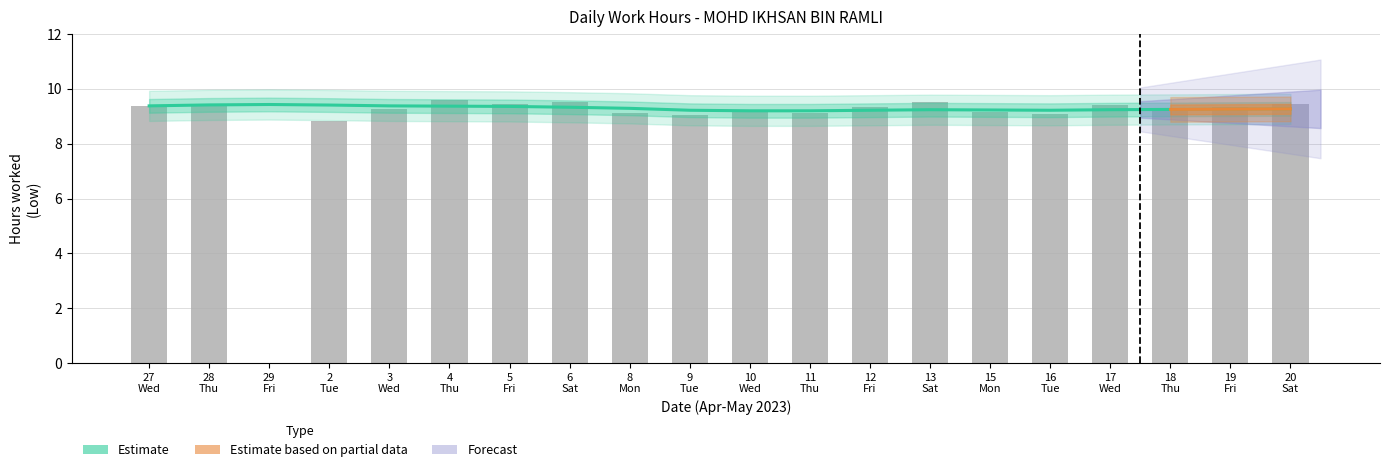

What is the label of the 20th bar from the right?

27 Wed